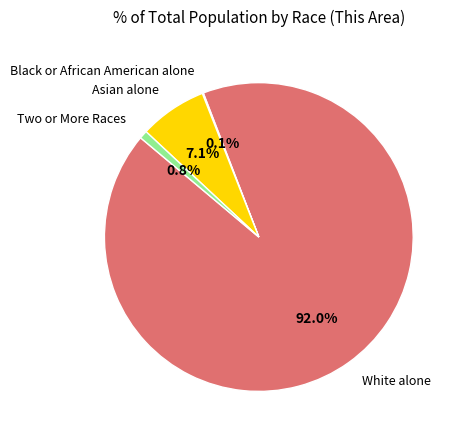

Is there a majority slice in this chart?

Yes